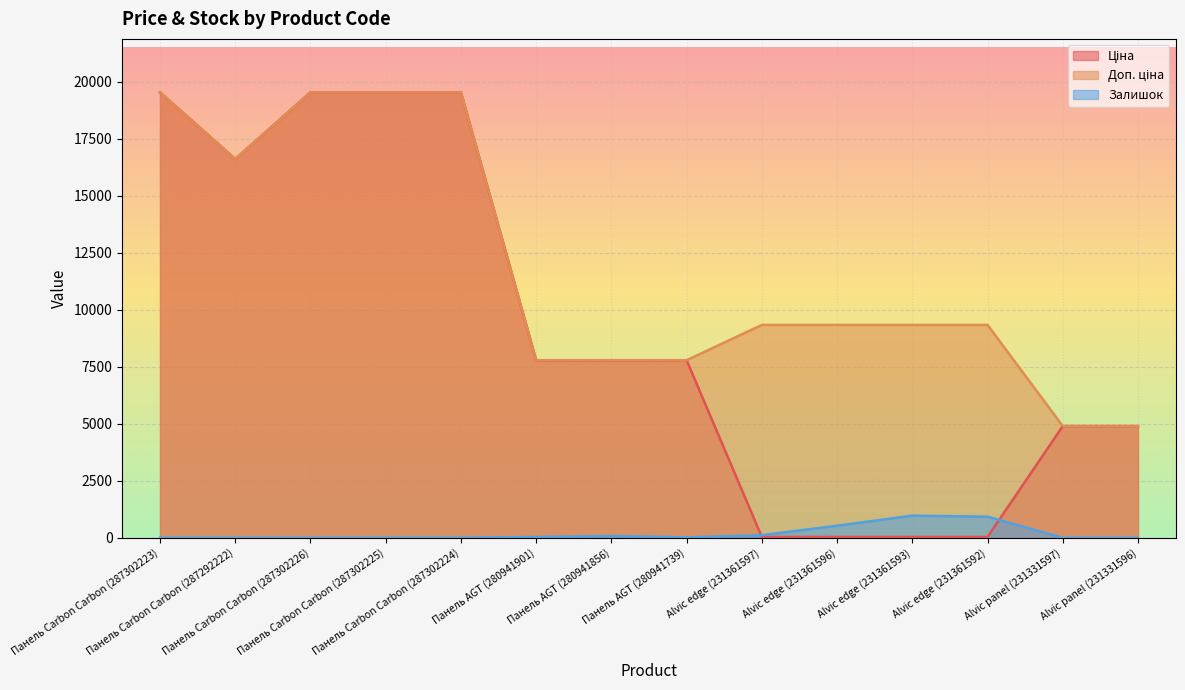

What is the spread (max minus min) of values at Панель Carbon Carbon (287302224)?

19534.7